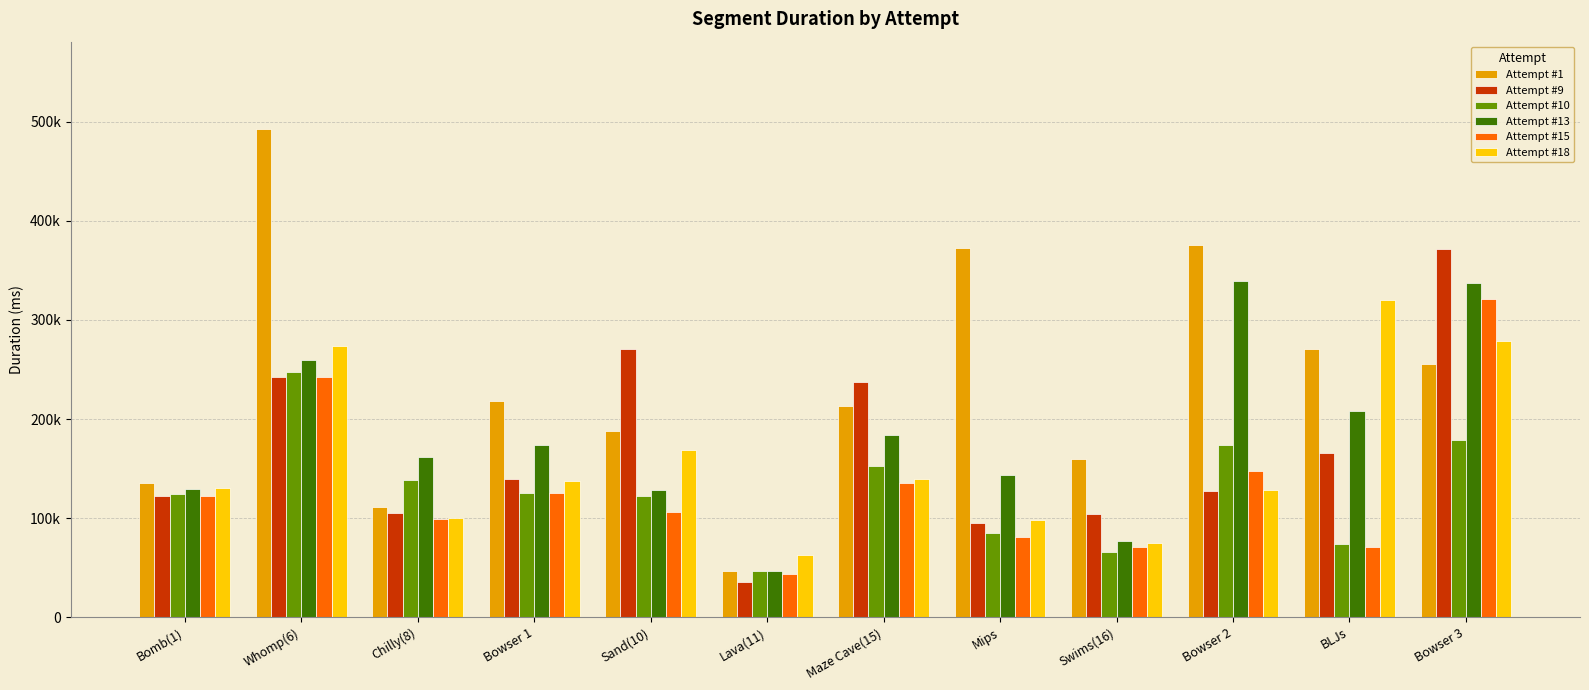

Reading left to right, list all the values displayed in this chart.

Attempt #1: Bomb(1)=135072	Whomp(6)=492212	Chilly(8)=111199	Bowser 1=218253	Sand(10)=188397	Lava(11)=47180	Maze Cave(15)=213448	Mips=373110	Swims(16)=159500	Bowser 2=375794	BLJs=270215	Bowser 3=255576
Attempt #9: Bomb(1)=122118	Whomp(6)=242616	Chilly(8)=105334	Bowser 1=139881	Sand(10)=270680	Lava(11)=35214	Maze Cave(15)=237351	Mips=95423	Swims(16)=104063	Bowser 2=127784	BLJs=166156	Bowser 3=372102
Attempt #10: Bomb(1)=124797	Whomp(6)=247784	Chilly(8)=138451	Bowser 1=125704	Sand(10)=122370	Lava(11)=46953	Maze Cave(15)=152405	Mips=84828	Swims(16)=65837	Bowser 2=173433	BLJs=73836	Bowser 3=178812
Attempt #13: Bomb(1)=129495	Whomp(6)=259273	Chilly(8)=162008	Bowser 1=173646	Sand(10)=127992	Lava(11)=46651	Maze Cave(15)=183650	Mips=143977	Swims(16)=77161	Bowser 2=338964	BLJs=208127	Bowser 3=336816
Attempt #15: Bomb(1)=122706	Whomp(6)=242702	Chilly(8)=99324	Bowser 1=125855	Sand(10)=106558	Lava(11)=43904	Maze Cave(15)=135618	Mips=80815	Swims(16)=71407	Bowser 2=147307	BLJs=70967	Bowser 3=321360
Attempt #18: Bomb(1)=130134	Whomp(6)=273573	Chilly(8)=99664	Bowser 1=137075	Sand(10)=168561	Lava(11)=62688	Maze Cave(15)=139954	Mips=97970	Swims(16)=74768	Bowser 2=128300	BLJs=320625	Bowser 3=279072